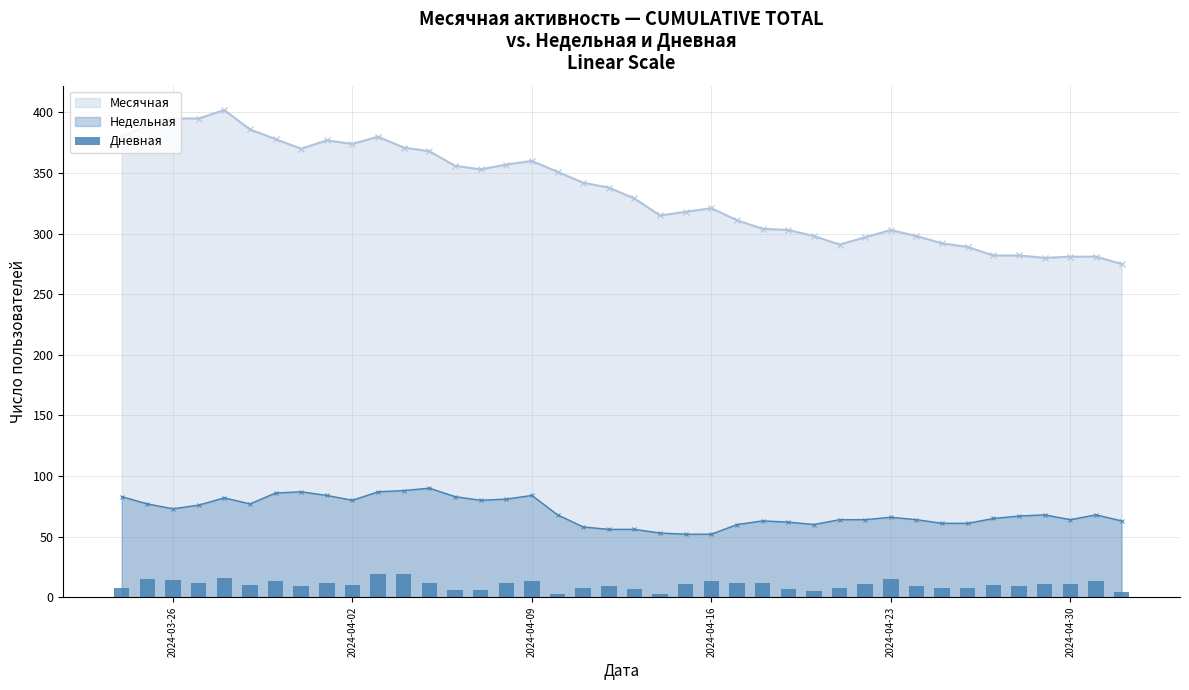

What is the smallest value displayed?

3